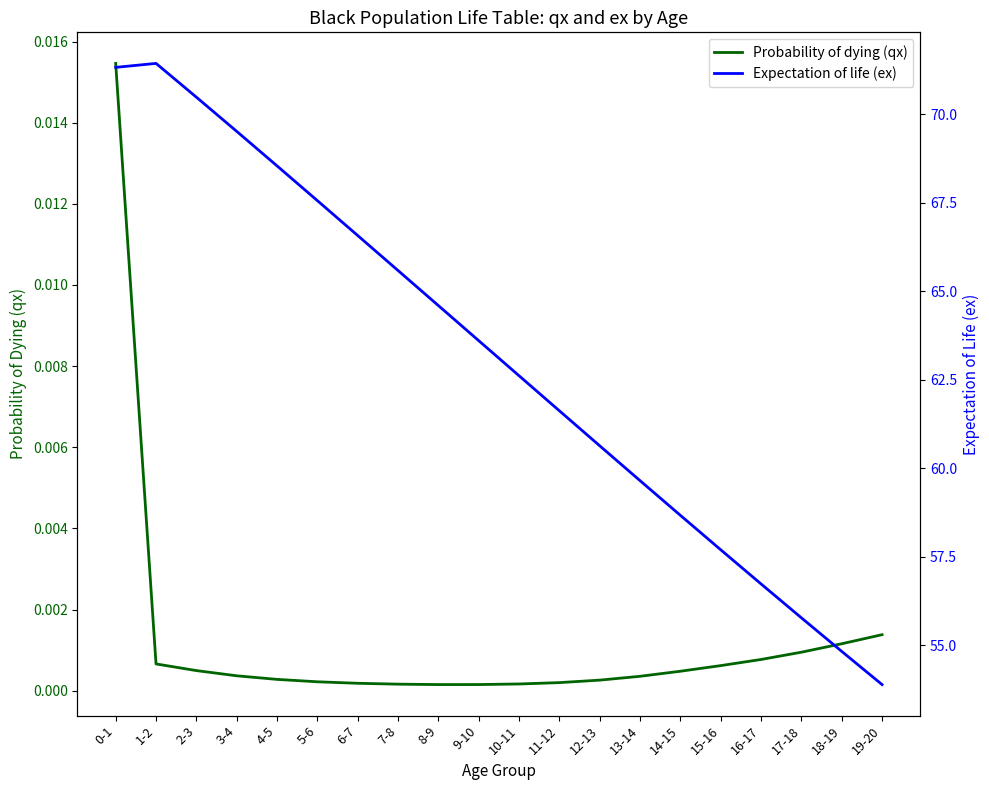

What is the approximate value of Expectation of life (ex) at 11-12?

61.6